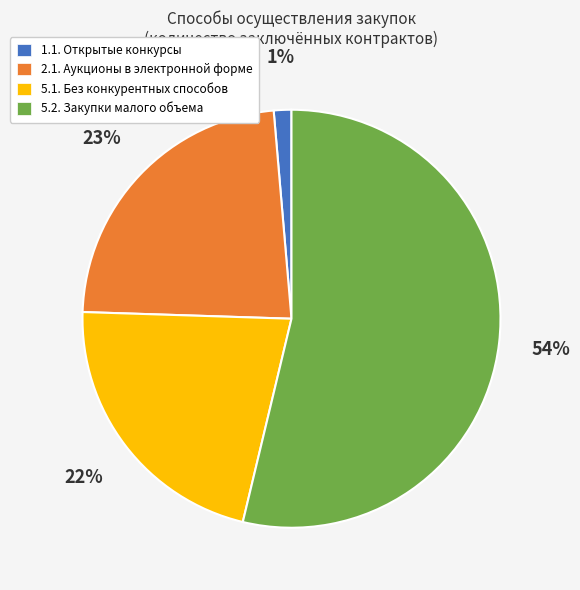

What is the majority slice?

5.2. Закупки малого объема